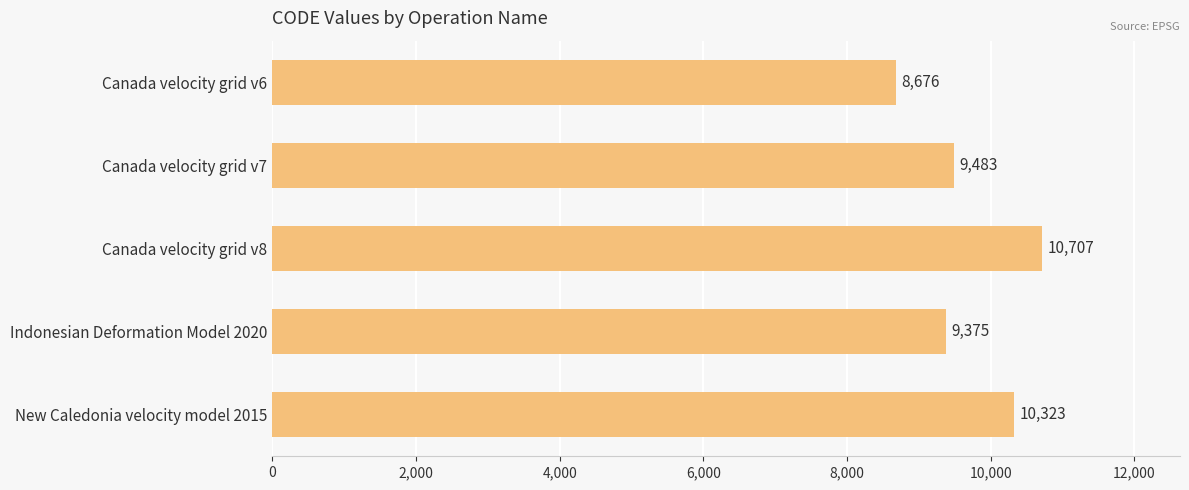

What is the difference between the second highest and second lowest values?

948